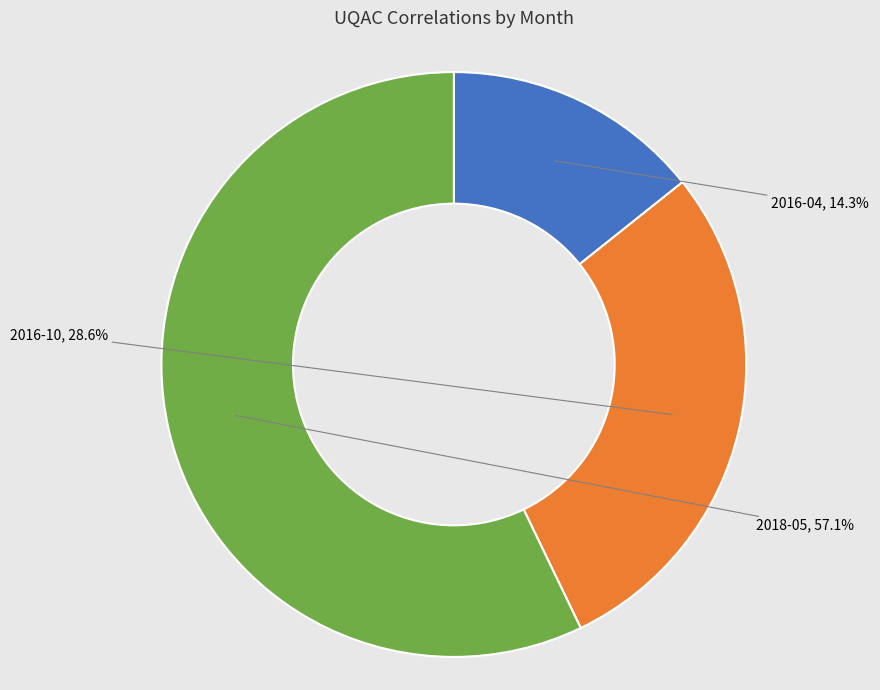

To the nearest percent, what portion does 2016-10 represent?

29%